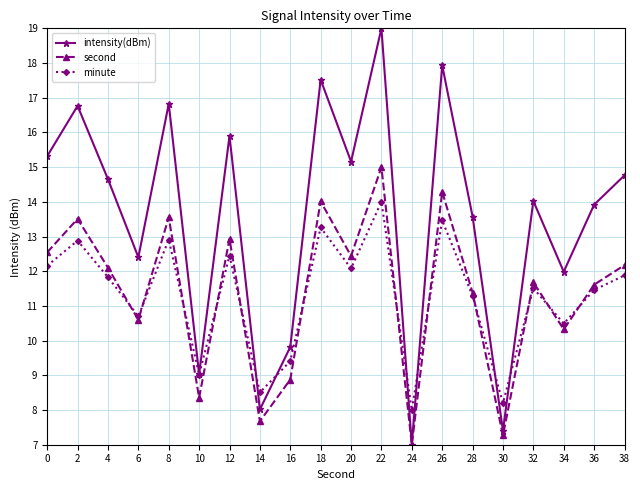

The second series shows 4.9 at 8. True or false?

False